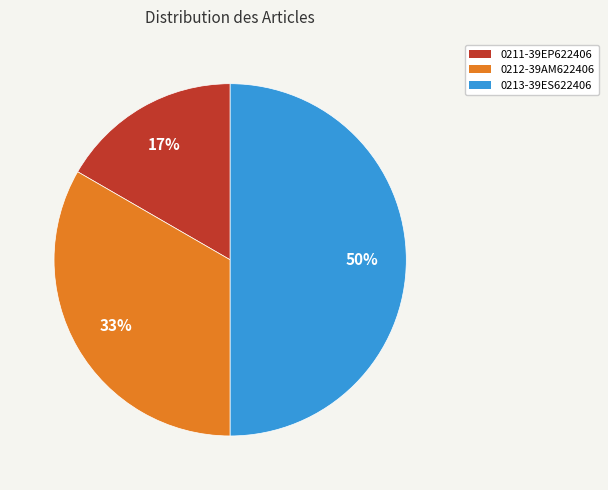

What percentage is the 0212-39AM622406 slice, to the nearest percent?

33%